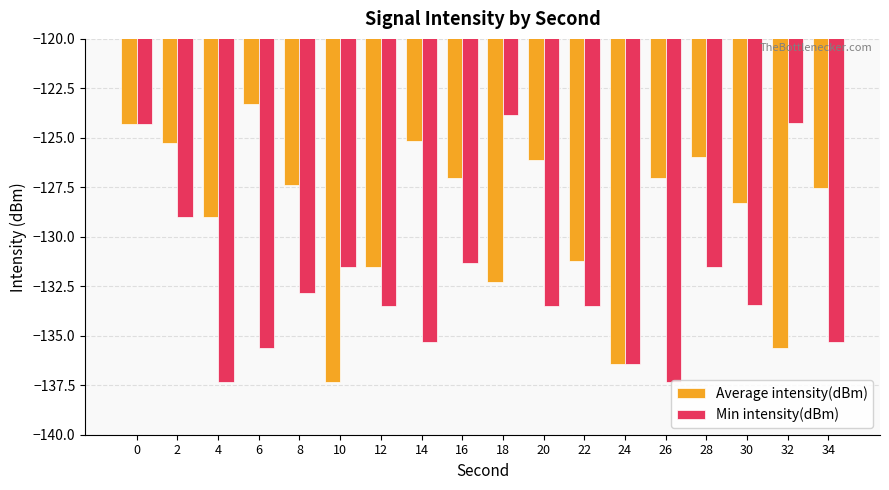

What is the difference between the highest and lowest values at 26?

10.3